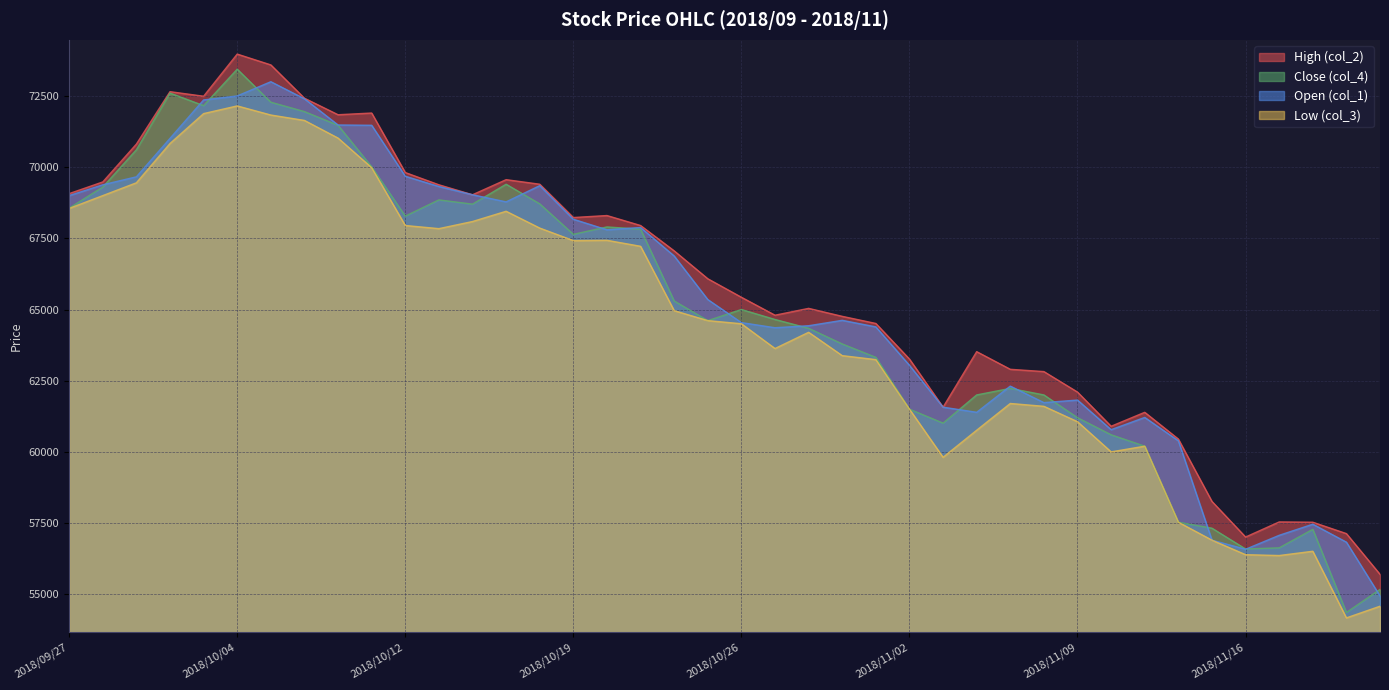

Which series has the largest range (max minus min)?

Close (col_4)